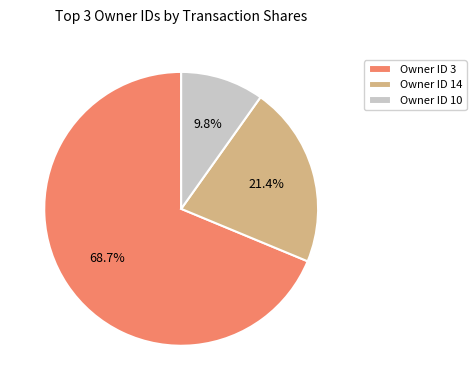

Between Owner ID 10 and Owner ID 3, which is larger?

Owner ID 3